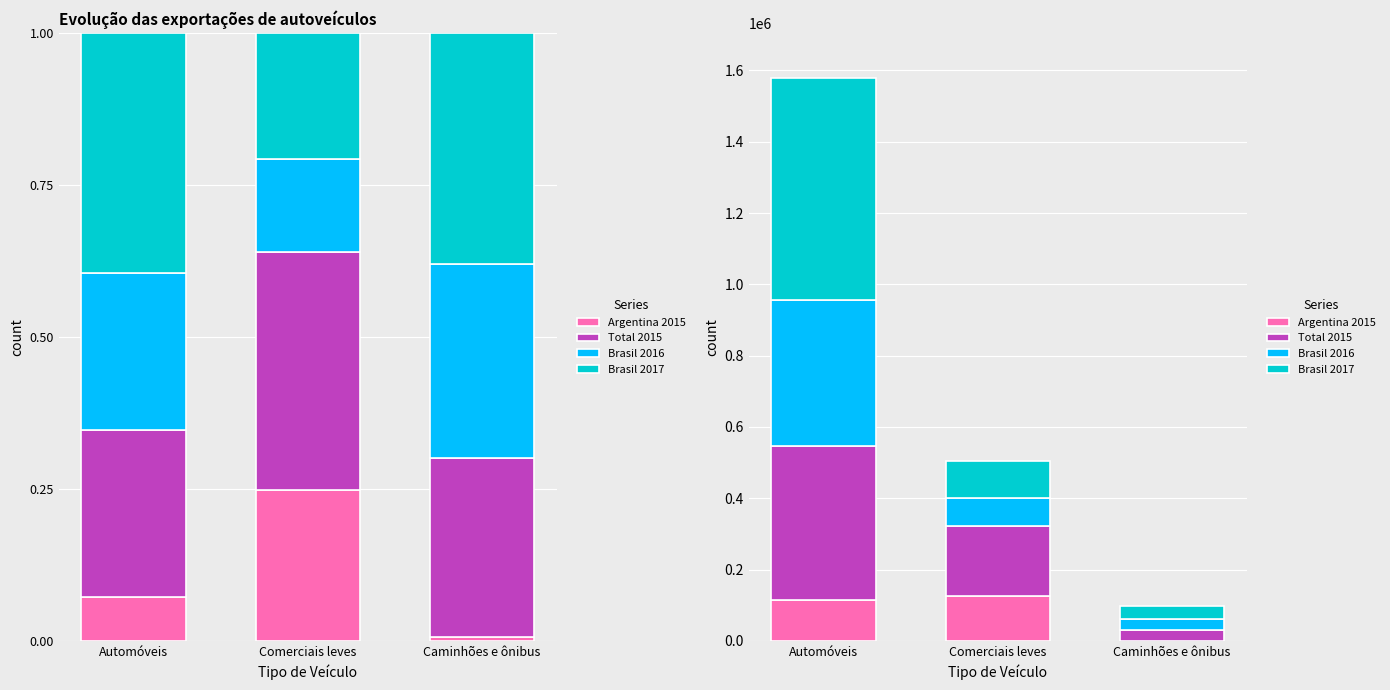

Reading right to left, what are all the values shown in this chart?

Argentina 2015: 600	124979	115036
Total 2015: 28909	197466	431573
Brasil 2016: 31313	77132	408123
Brasil 2017: 37322	104763	623928